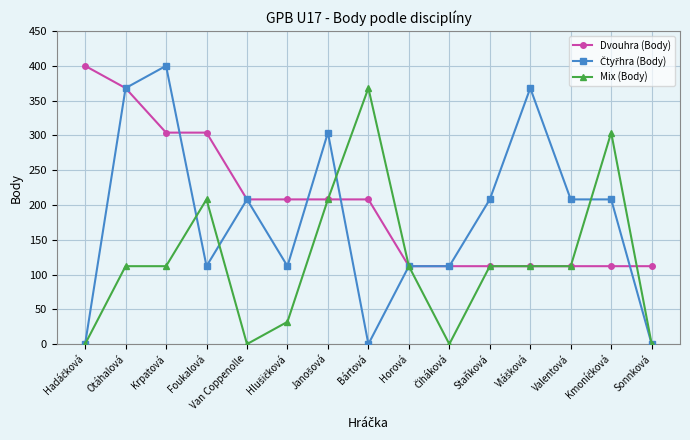

What is the difference between the second highest and second lowest values in the Mix (Body) series?

304